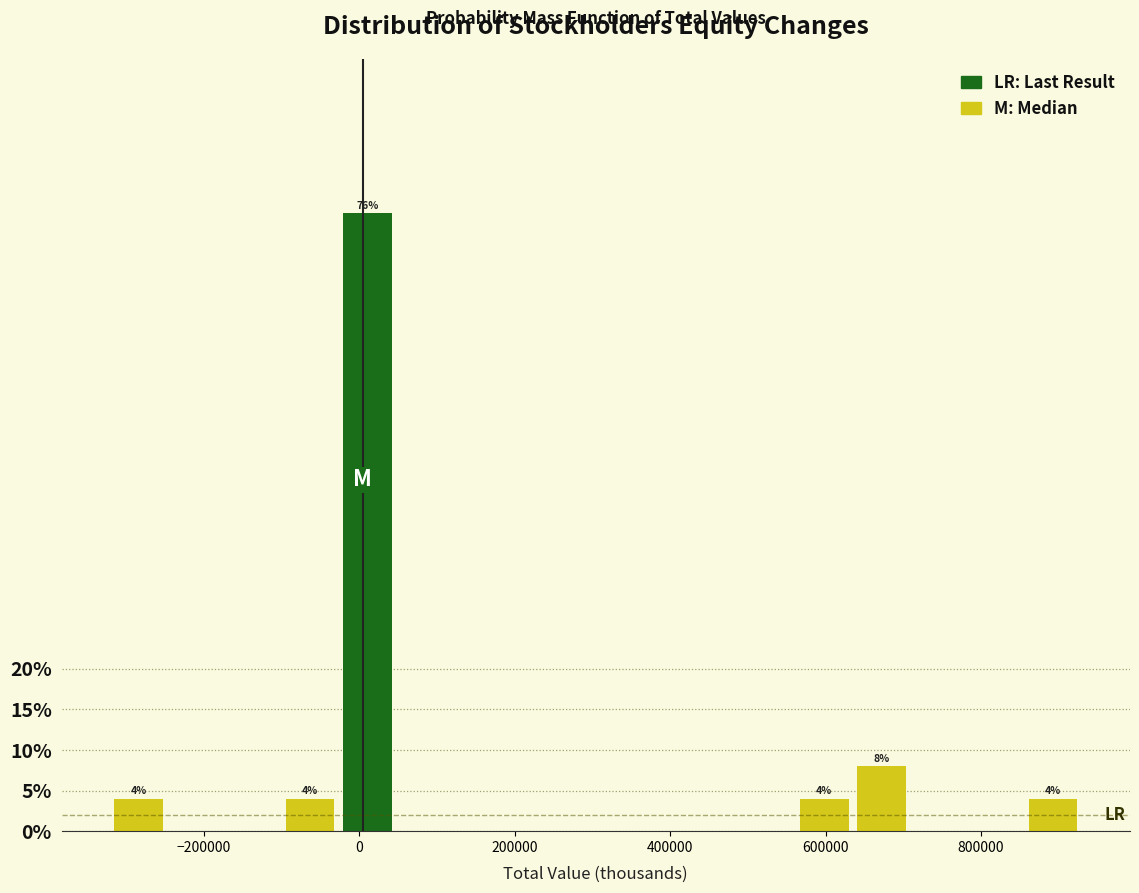

Read against the x-axis, roughly where is the centre of the tallest bar?

20000